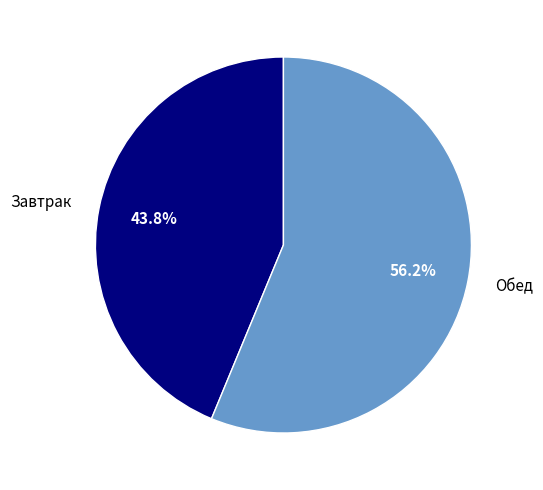

Which slice is the smallest?

Завтрак